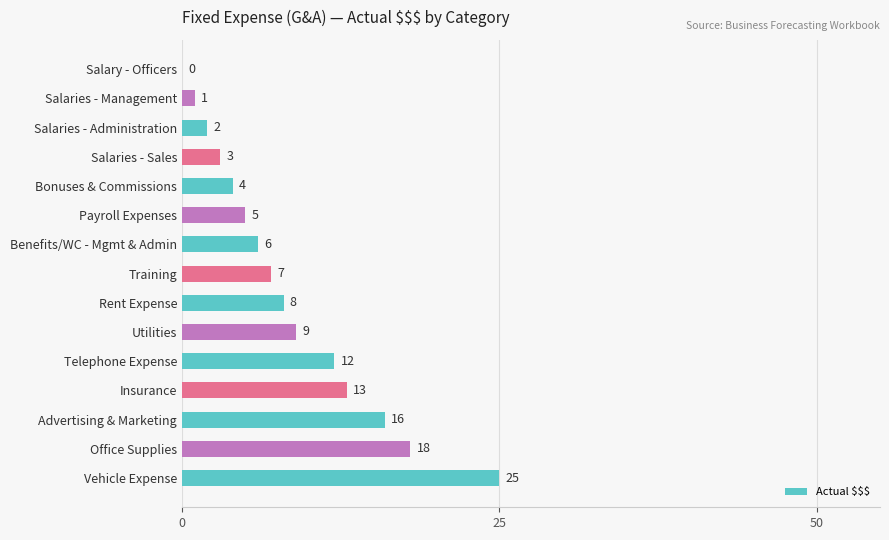

What is the sum of the values at Salaries - Management and Salaries - Administration?

3